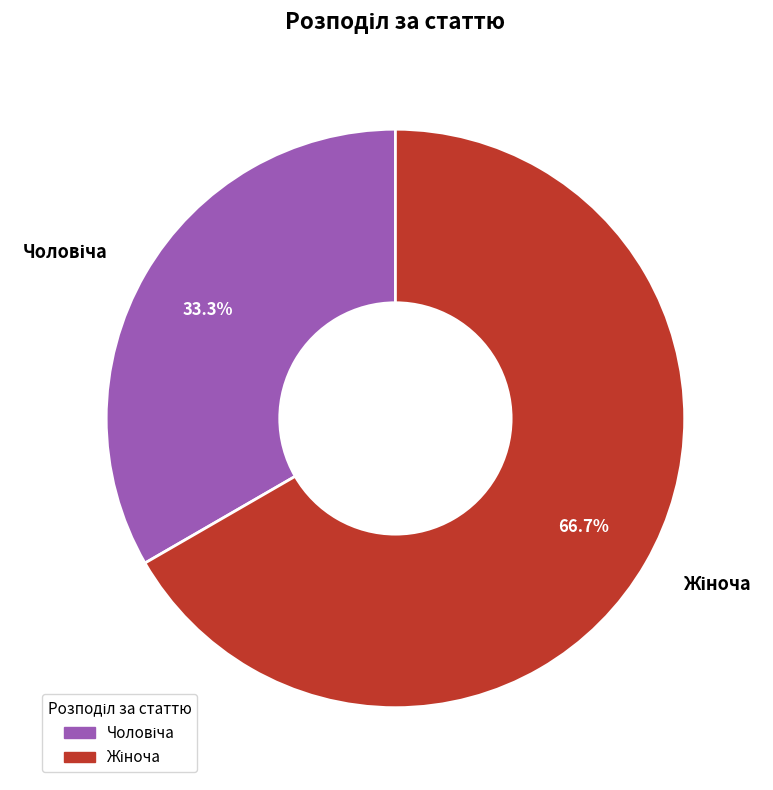

How many segments does this pie chart have?

2